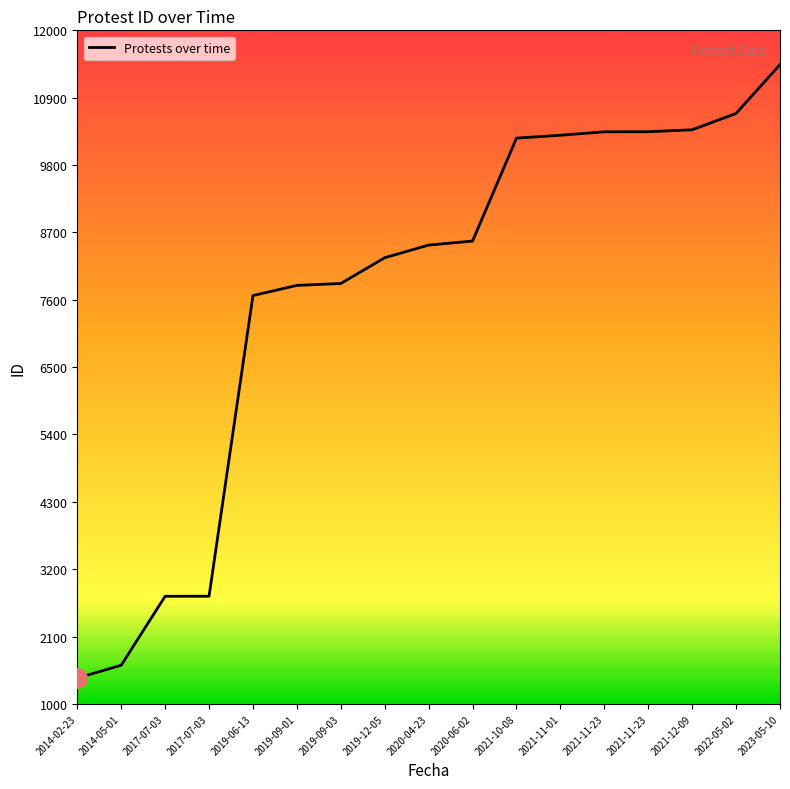

List the labels in order of value, largest first.

2023-05-10, 2022-05-02, 2021-12-09, 2021-11-23, 2021-11-23, 2021-11-01, 2021-10-08, 2020-06-02, 2020-04-23, 2019-12-05, 2019-09-03, 2019-09-01, 2019-06-13, 2017-07-03, 2017-07-03, 2014-05-01, 2014-02-23